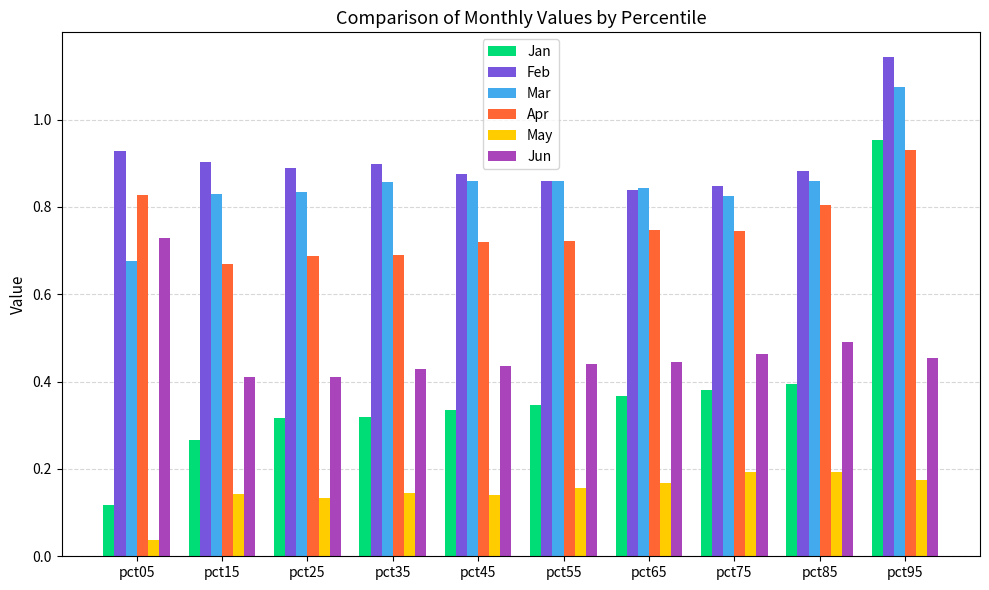

Which series has the largest range (max minus min)?

Jan